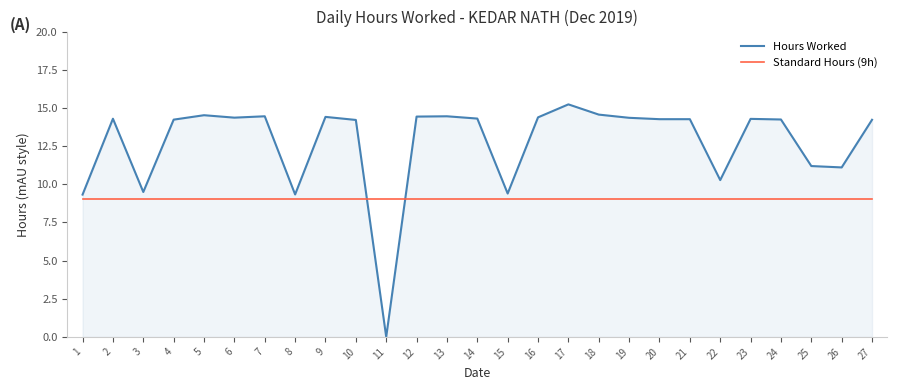

What is the spread (max minus min) of values at 18?

5.6